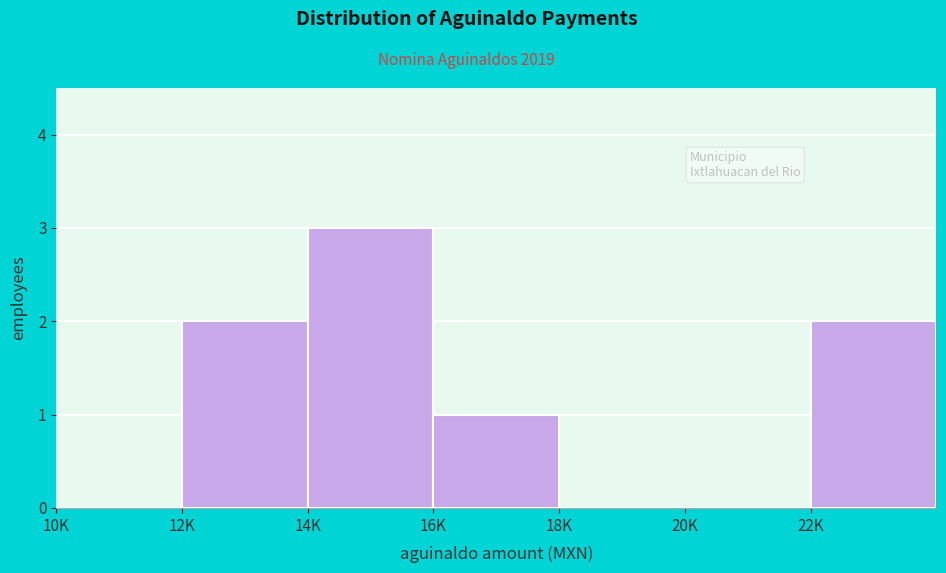

Reading left to right, transcribe all the data shown in this chart.

10K=0	12K=2	14K=3	16K=1	18K=0	20K=0	22K=2